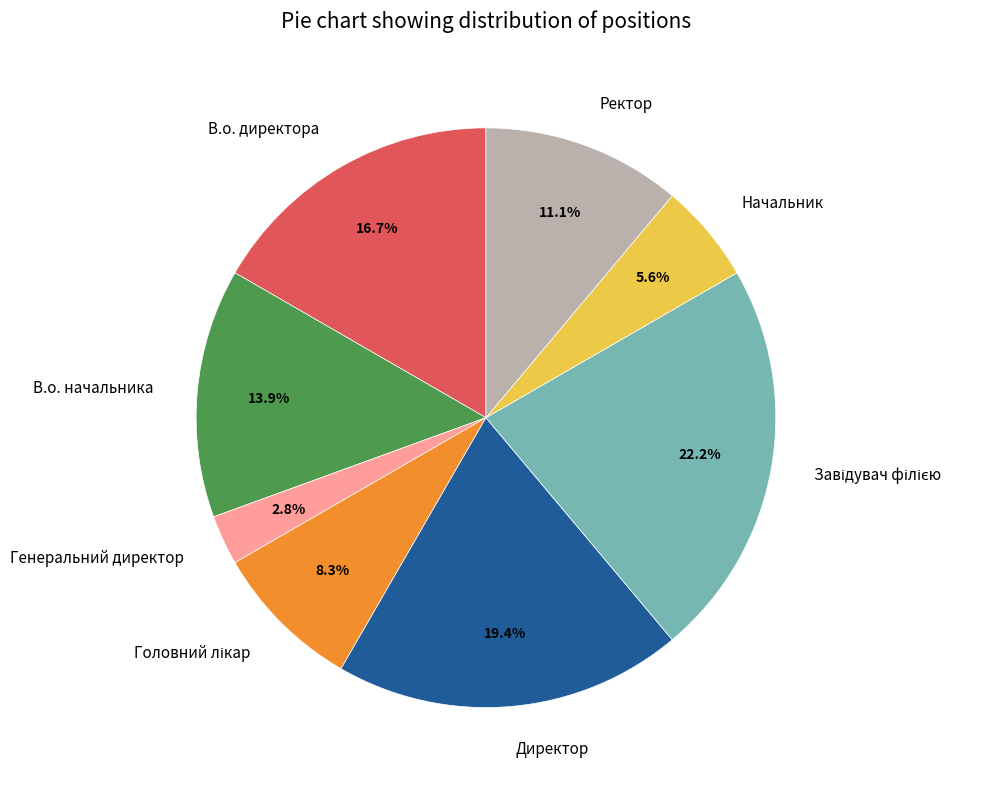

What is the smallest slice in the pie chart?

Генеральний директор